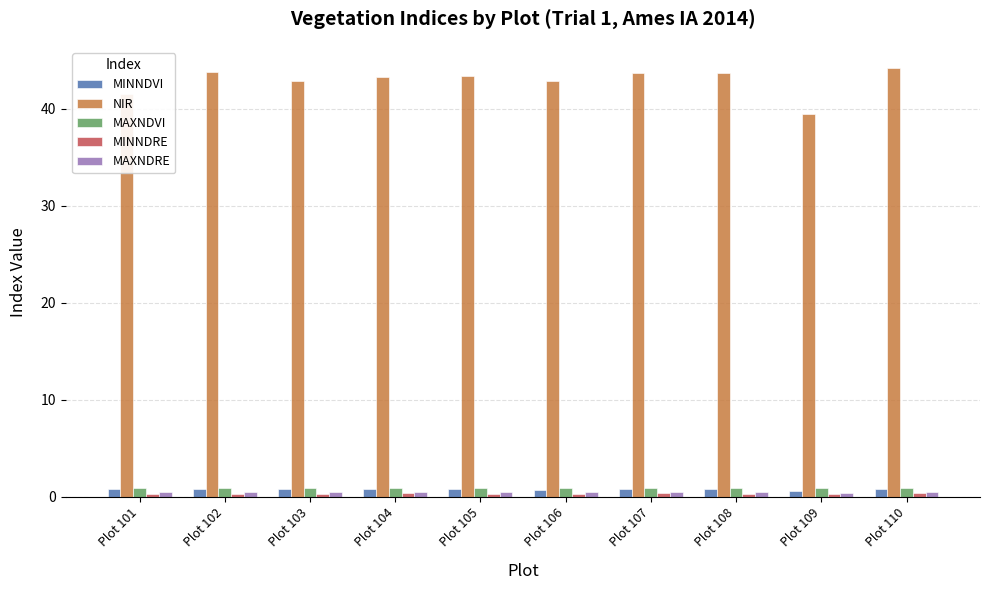

What is the sum of all MAXNDRE values?

4.6